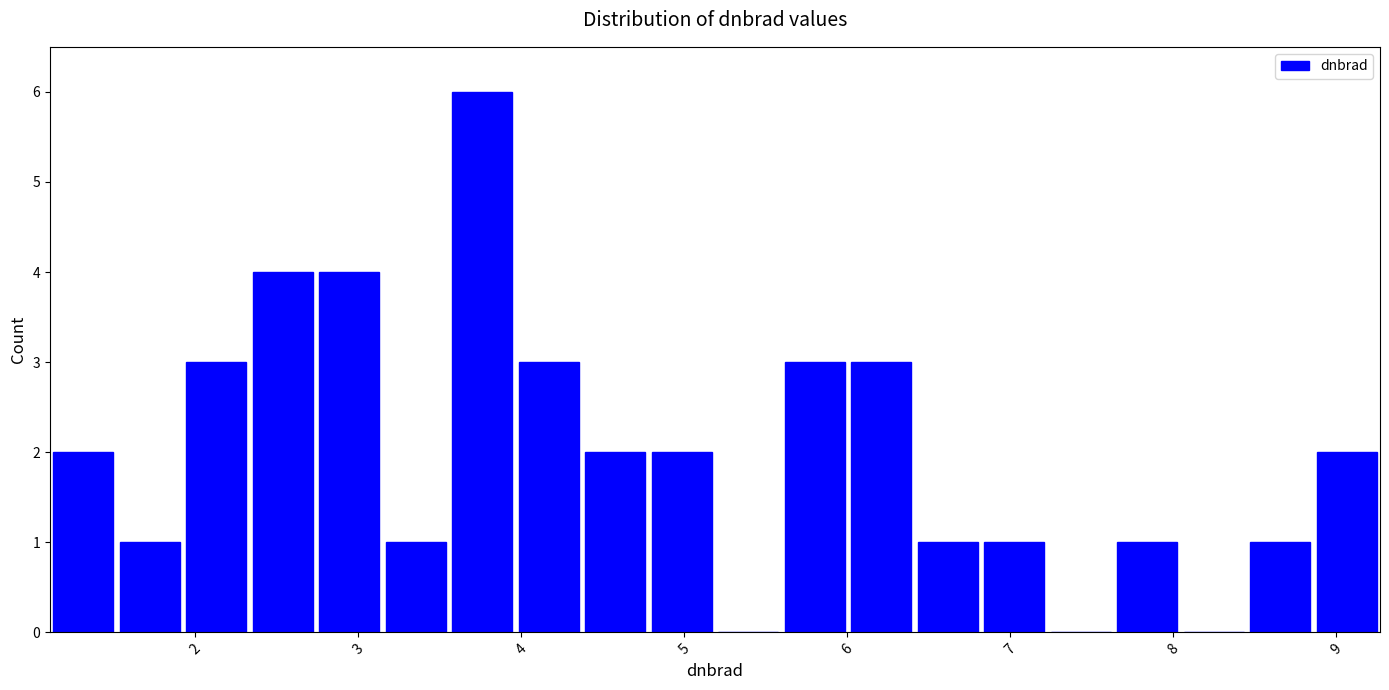

How tall is the bar that spans 1.5 to 1.9 on the x-axis? Neither the bar edges nor the heights are printed on the chart, so give them approximately, as read against the axes.

1